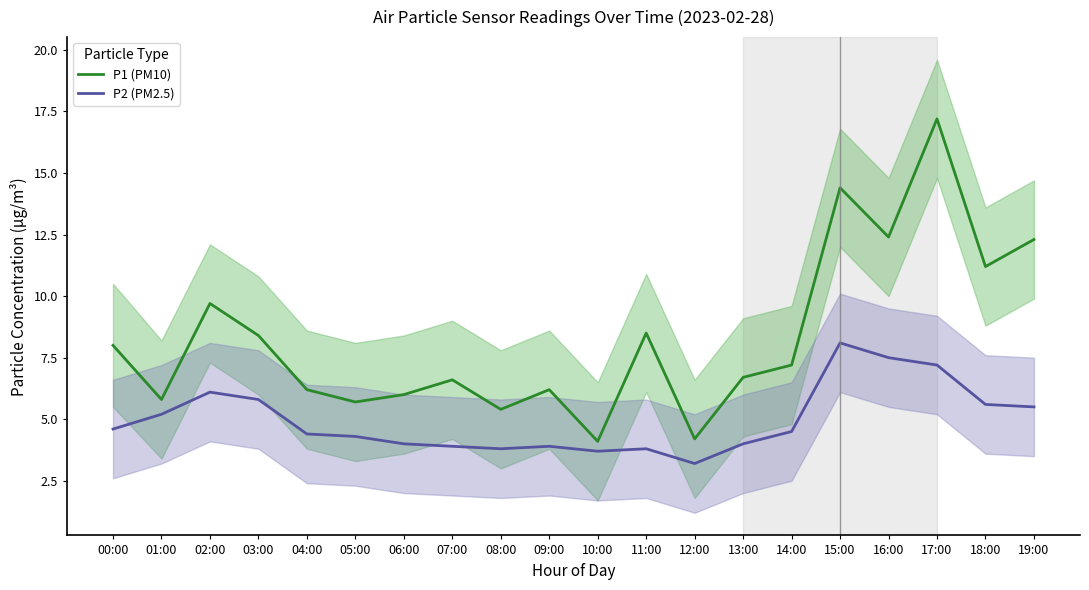

What are all the series names shown in the legend?

P1 (PM10), P2 (PM2.5)